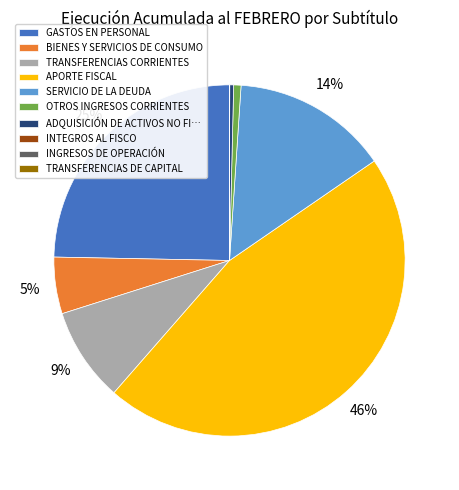

To the nearest percent, what is the average slice percentage?

10%